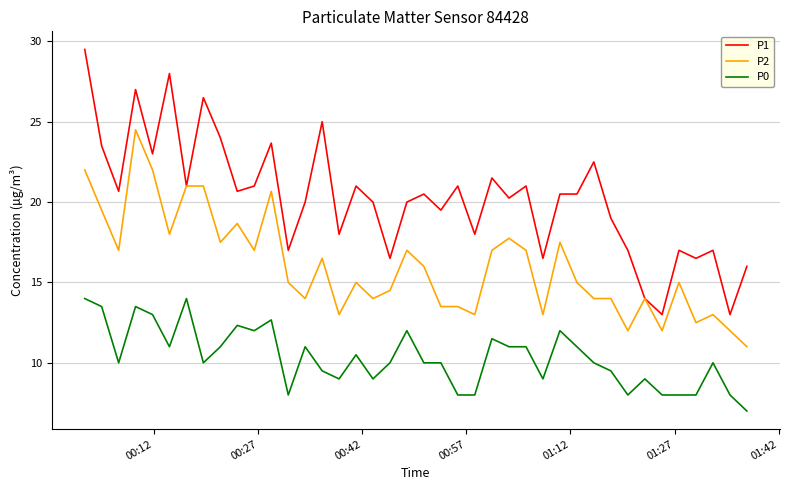

Which series has the largest total across all categories?

P1